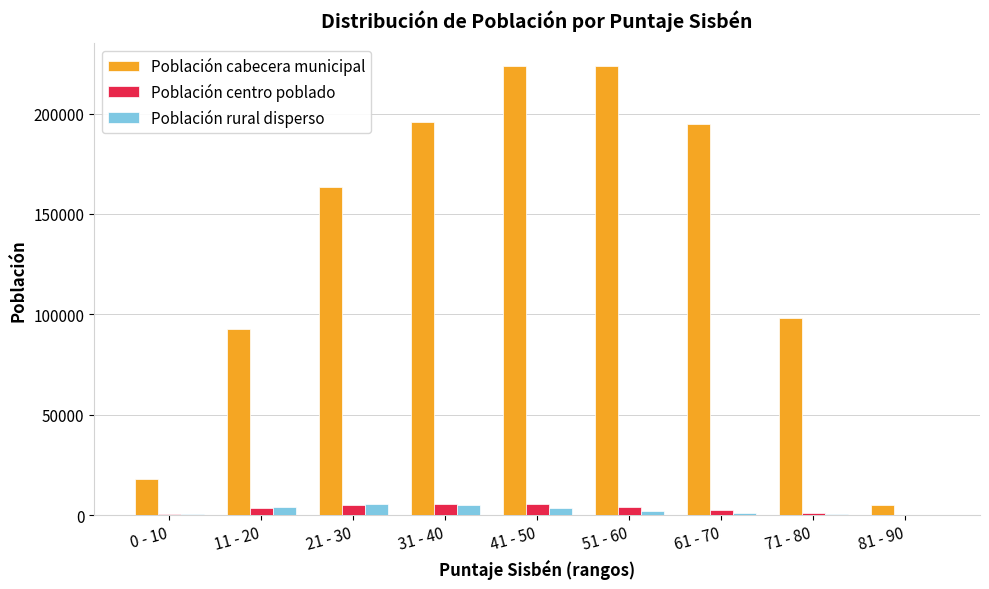

Which series has the largest total across all categories?

Población cabecera municipal